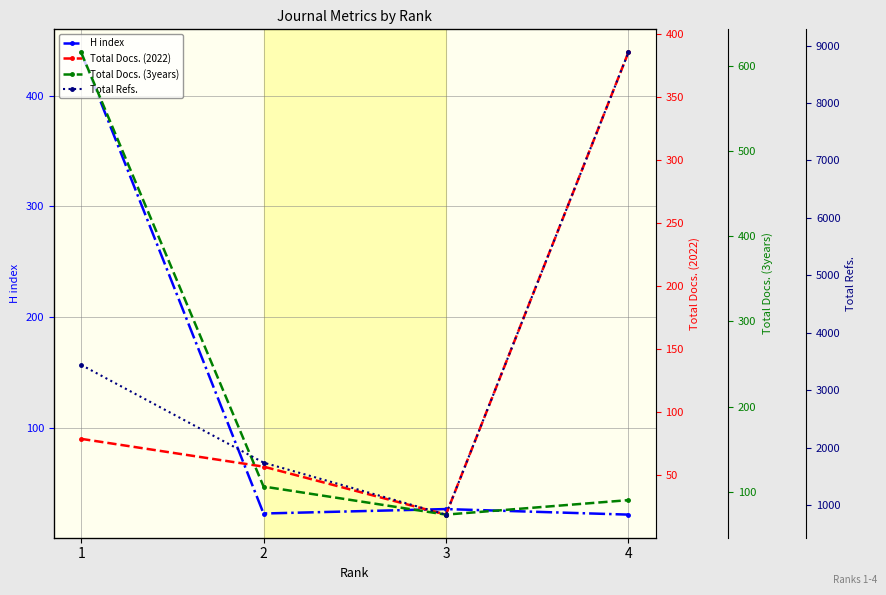

Reading left to right, transcribe all the data shown in this chart.

H index: 1=439	2=23	3=27	4=22
Total Docs. (2022): 1=79	2=57	3=19	4=385
Total Docs. (3years): 1=616	2=106	3=73	4=90
Total Refs.: 1=3442	2=1741	3=836	4=8880